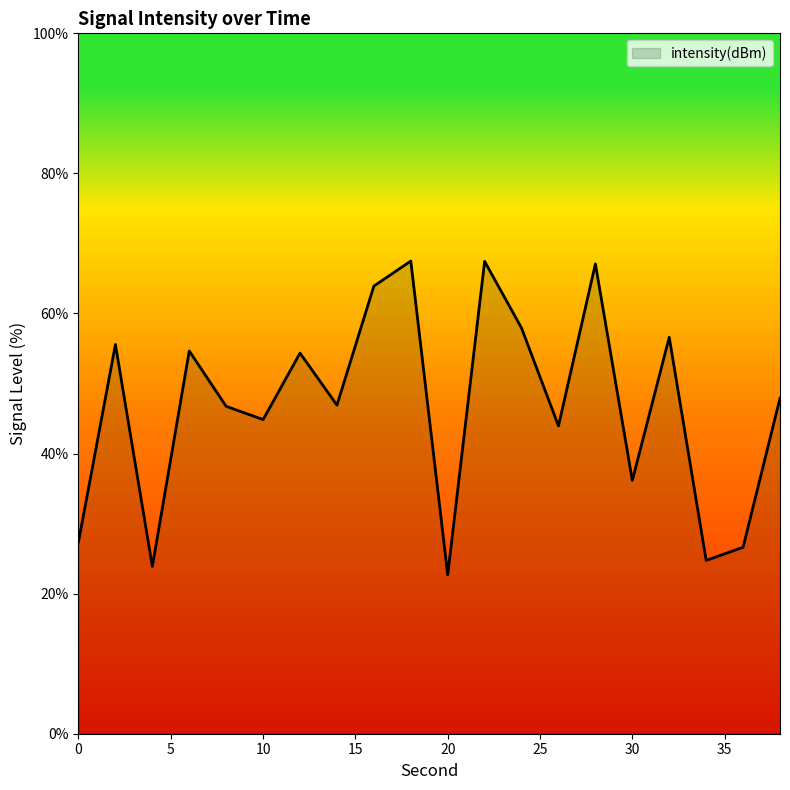

True or false: the data has more than 2 interior local peaks.

True